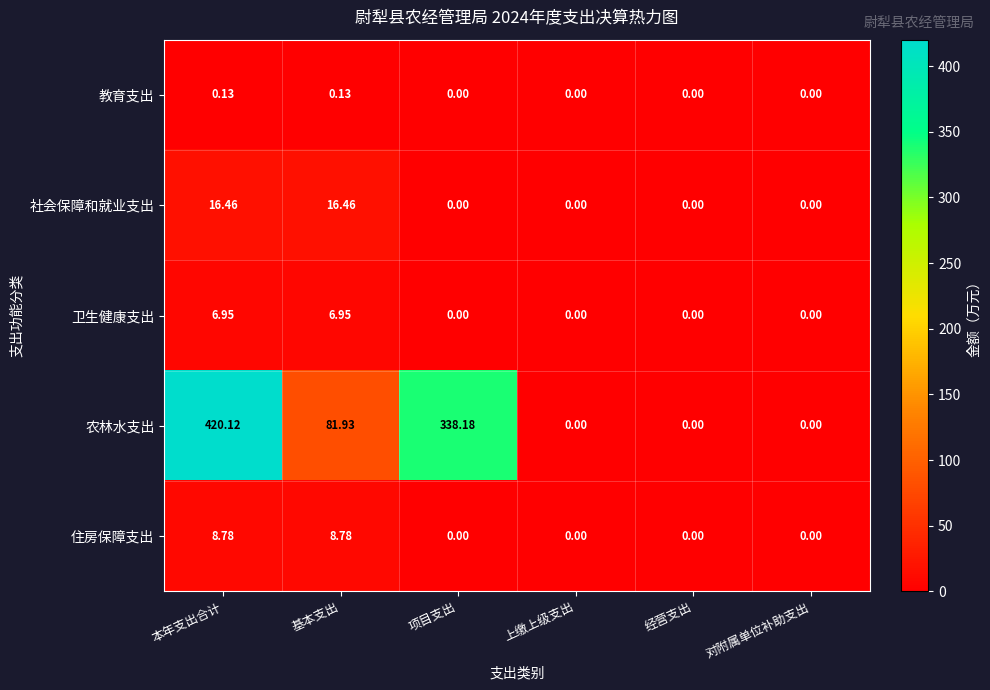

Rank the series at 本年支出合计 from highest to lowest value.

农林水支出, 社会保障和就业支出, 住房保障支出, 卫生健康支出, 教育支出